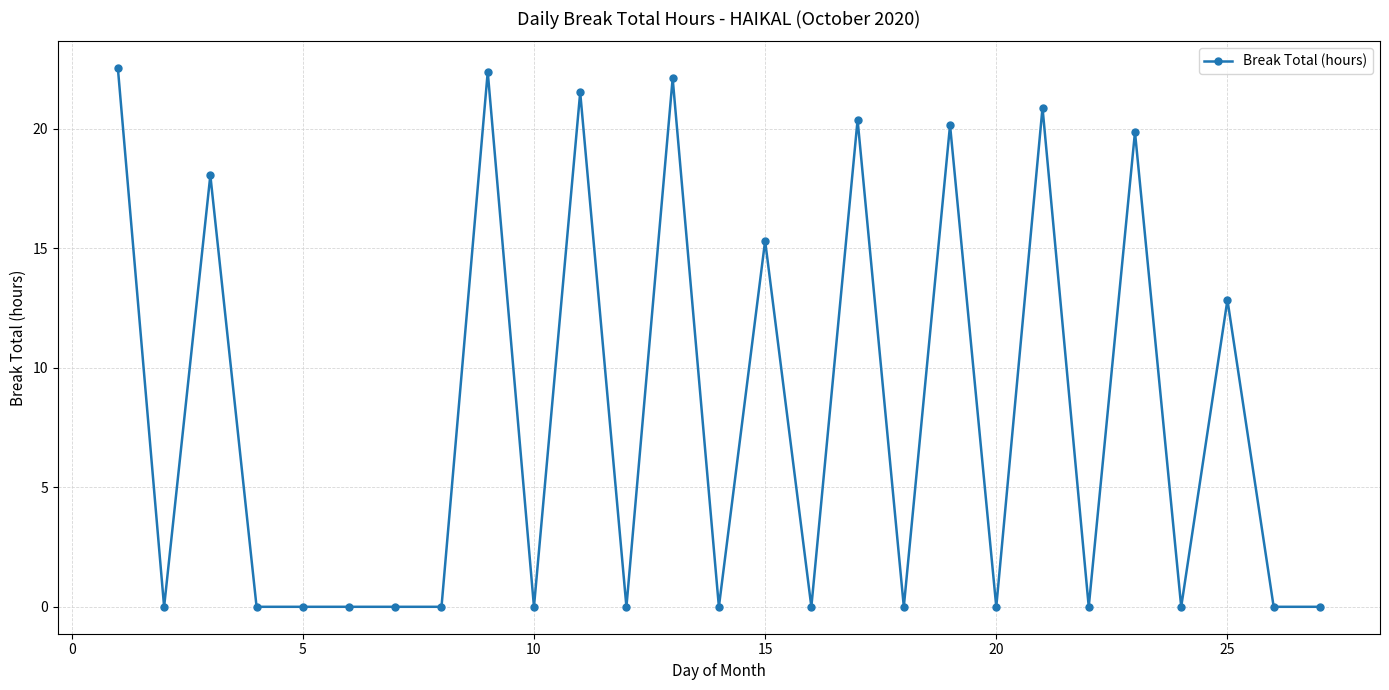

How many categories are shown in the chart?

27